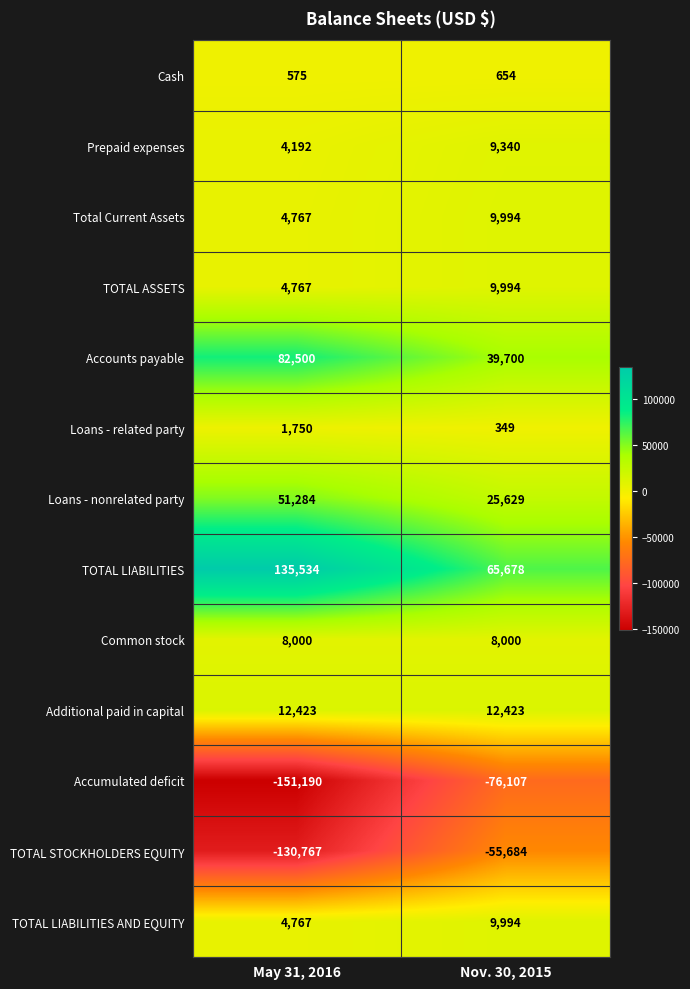

What is the maximum value shown in the chart?

135534